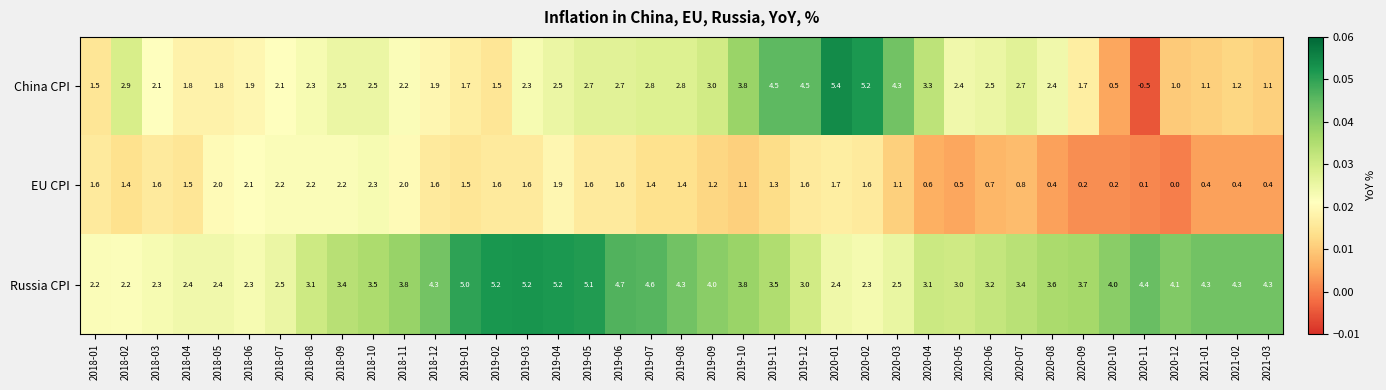

How many data points does each series have?

39